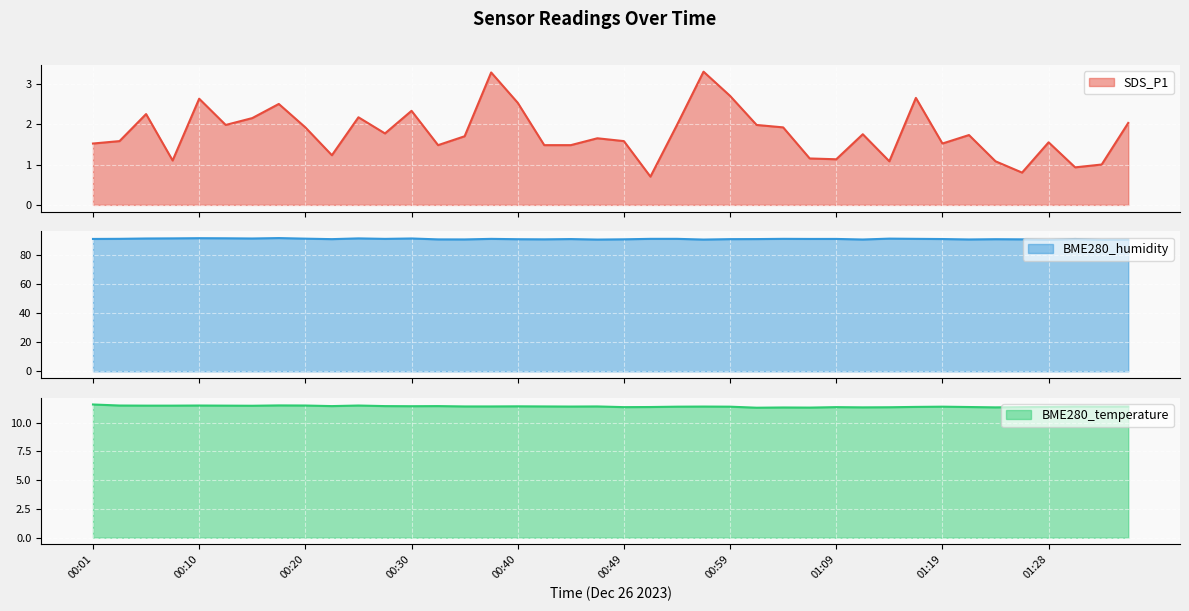

Reading left to right, extract all data points from this chart.

SDS_P1: 1.5	1.6	2.2	1.1	2.6	2.0	2.1	2.5	1.9	1.2	2.2	1.8	2.3	1.5	1.7	3.3	2.5	1.5	1.5	1.6	1.6	0.7	2.0	3.3	2.7	2.0	1.9	1.1	1.1	1.8	1.1	2.6	1.5	1.7	1.1	0.8	1.6	0.9	1.0	2.0
BME280_humidity: 90.8	90.9	91.2	91.2	91.4	91.3	91.2	91.5	91.0	90.7	91.2	90.9	91.2	90.5	90.5	90.9	90.7	90.6	90.8	90.4	90.6	90.9	90.9	90.4	90.7	90.8	90.9	90.8	90.9	90.5	91.1	90.9	90.8	90.5	90.7	90.6	90.2	90.8	90.2	90.3
BME280_temperature: 11.6	11.5	11.5	11.5	11.5	11.5	11.5	11.5	11.5	11.4	11.5	11.4	11.4	11.4	11.4	11.4	11.4	11.4	11.4	11.4	11.3	11.4	11.4	11.4	11.4	11.3	11.3	11.3	11.3	11.3	11.3	11.4	11.4	11.4	11.3	11.3	11.4	11.4	11.4	11.4